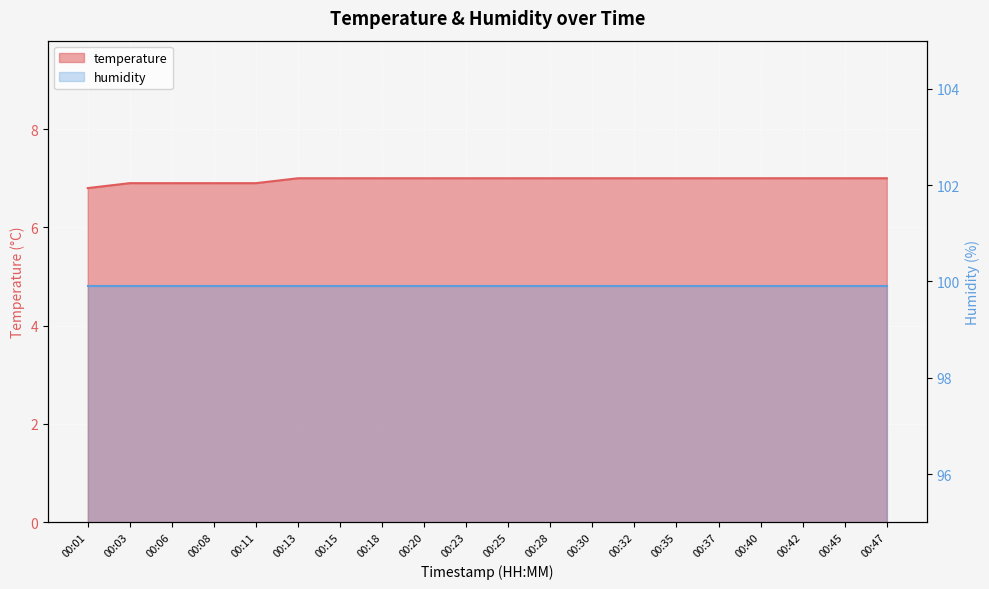

True or false: there are more than 1 points higher than both neighbors.

False